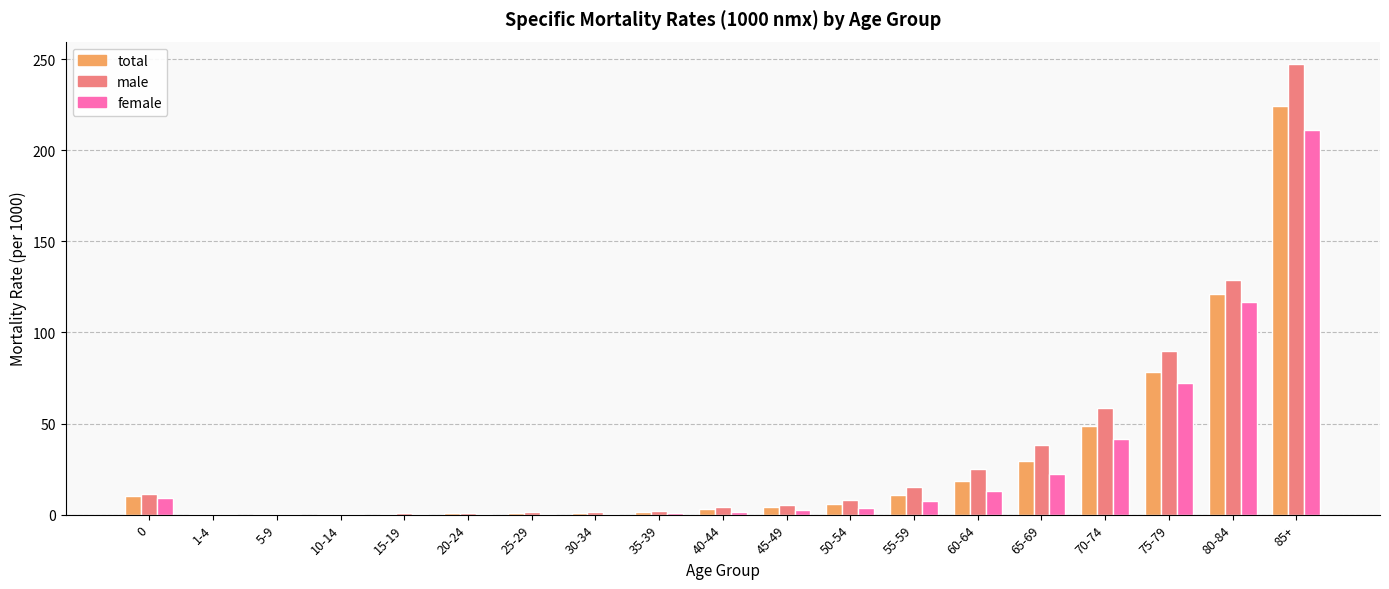

What is the greatest value displayed?

247.3